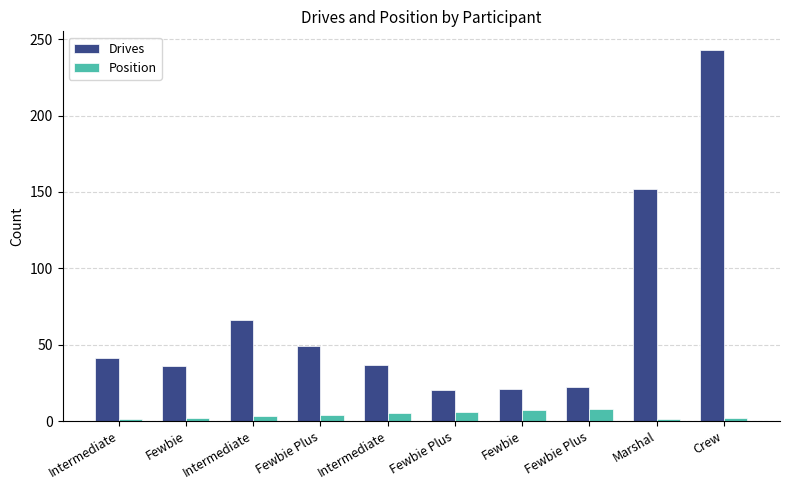

What are all the series names shown in the legend?

Drives, Position